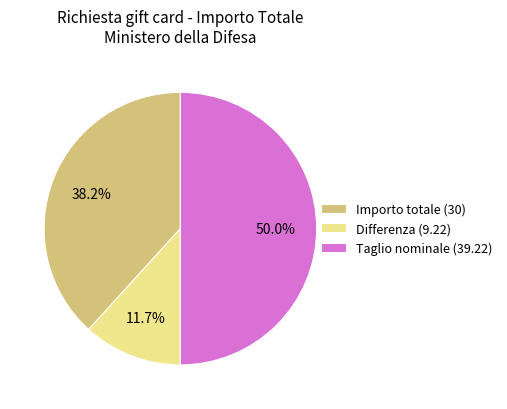

Which slice is the largest?

Taglio nominale (39.22)